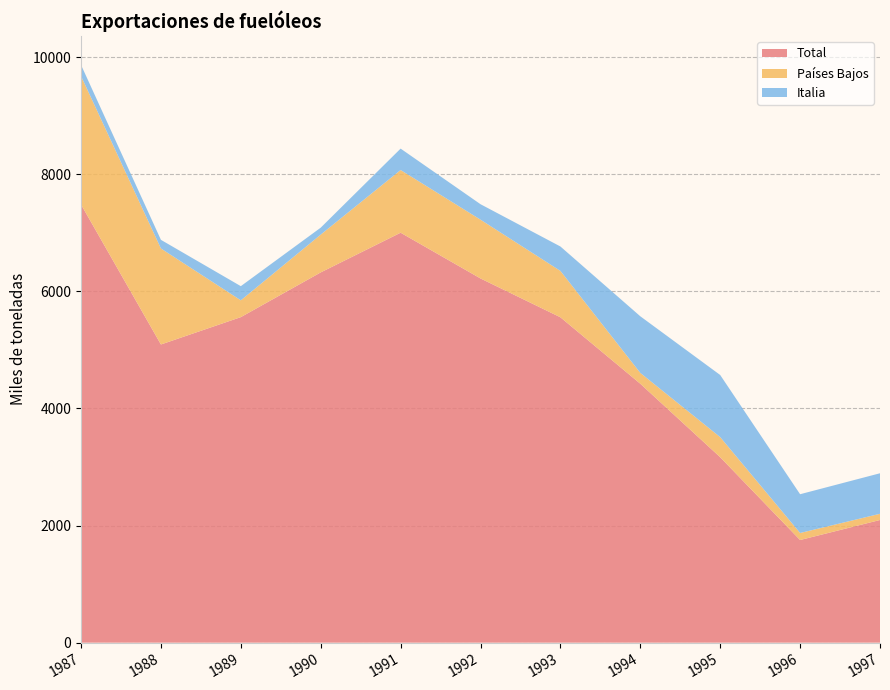

Reading left to right, what are all the values shown in this chart?

Total: 7483.3	5092.4	5559.6	6323.4	7001.3	6220.0	5557.0	4422.0	3167.0	1753.0	2095.0
Países Bajos: 2193.8	1639.6	287.0	645.5	1070.6	1004.0	792.0	185.0	343.0	120.0	106.0
Italia: 190.0	147.7	241.9	118.6	365.8	264.0	417.0	967.0	1061.0	662.0	692.0